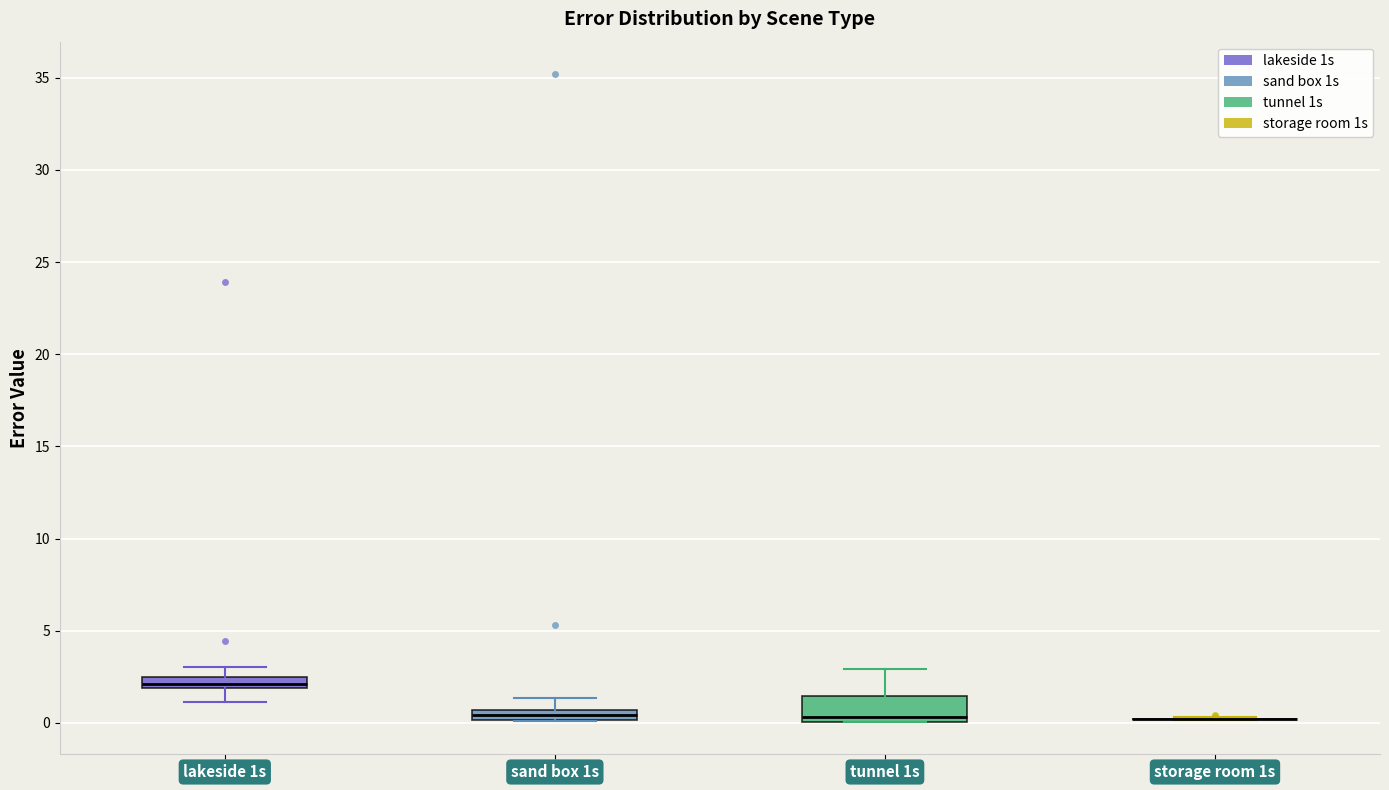

Which box is the tallest, from its lower edge to its upper edge?

tunnel 1s